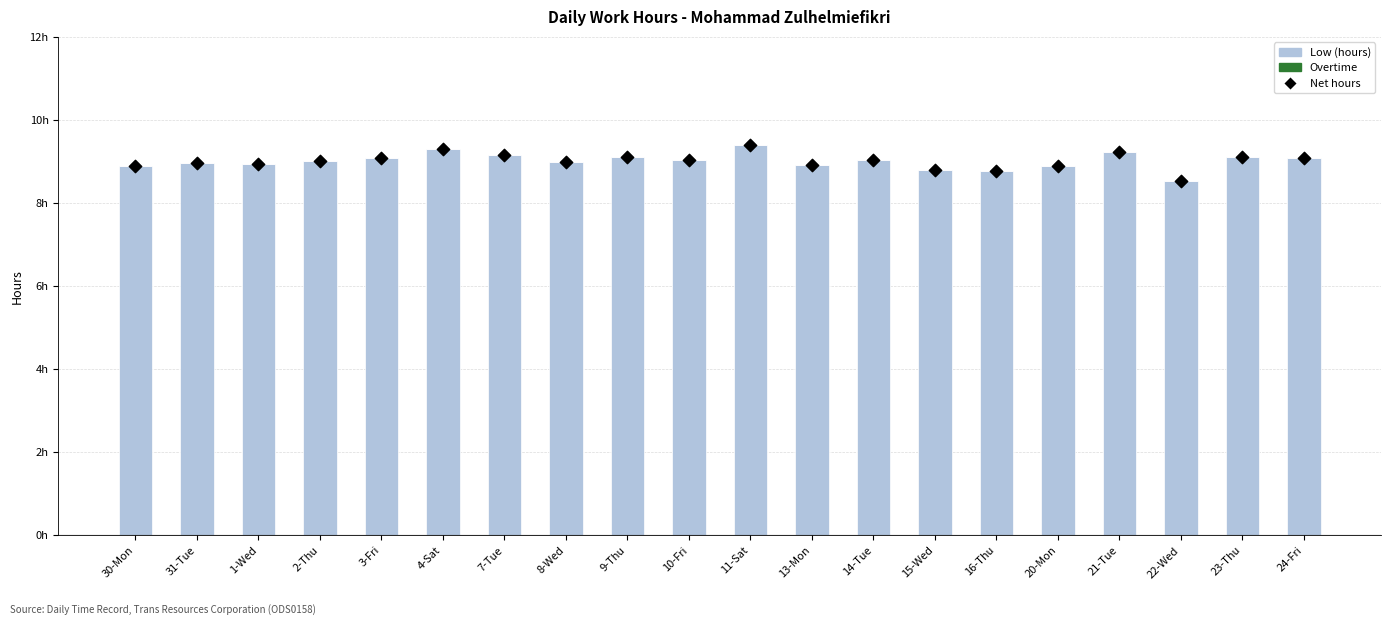

Is the value of Low (hours) at 1-Wed greater than the value of Net hours at 11-Sat?

No